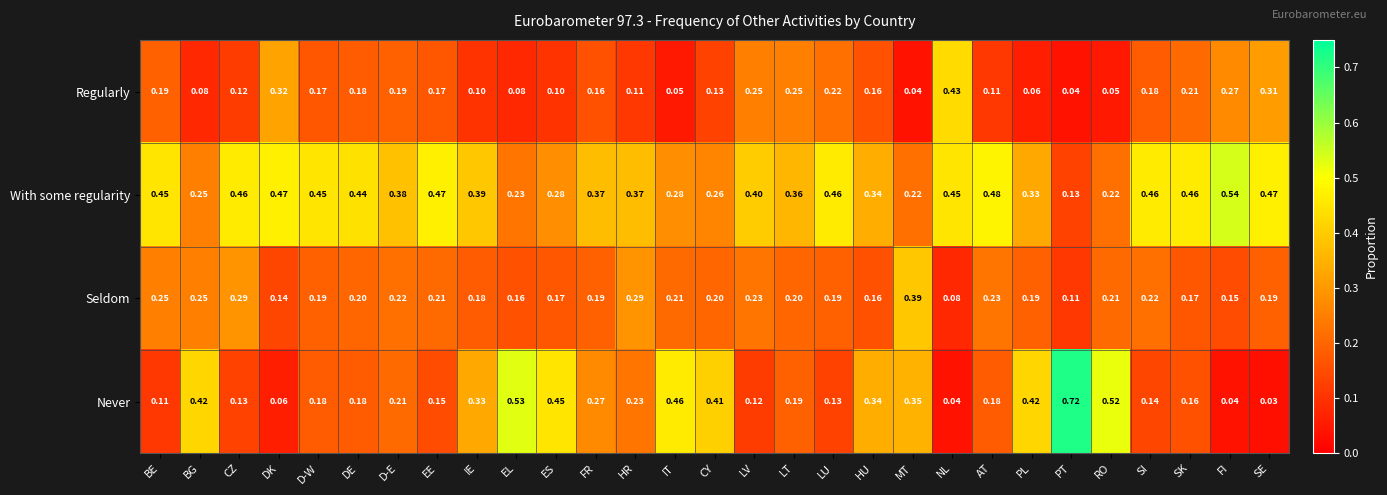

List the series in order of their overall mean, lowest first.

Regularly, Seldom, Never, With some regularity